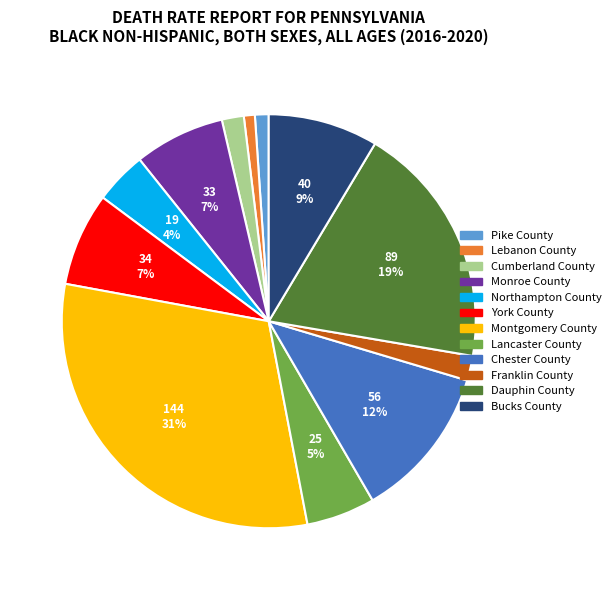

Between Cumberland County and Monroe County, which is larger?

Monroe County